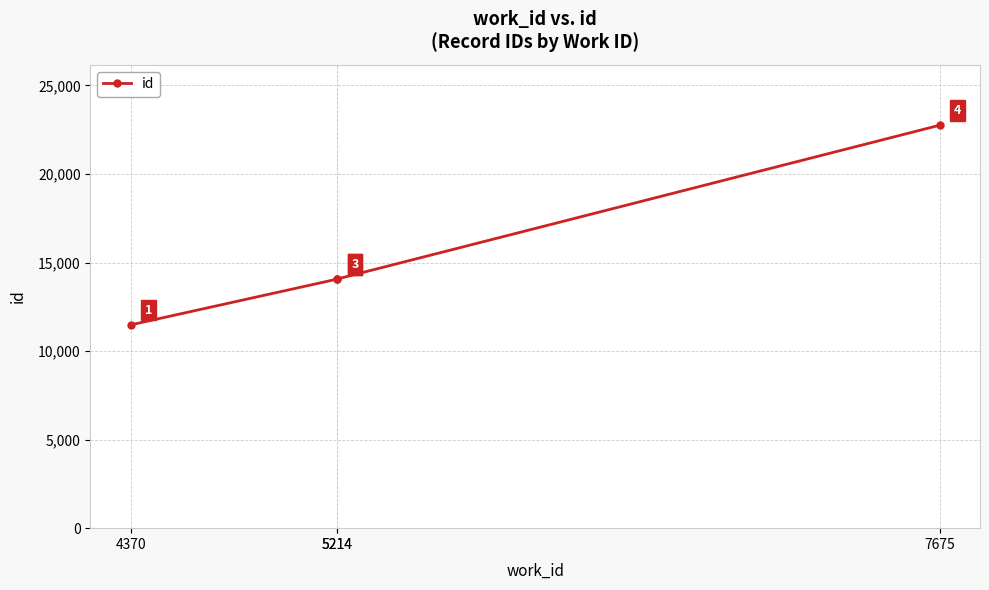

What is the difference between the values at 5214 and 7675?

8686